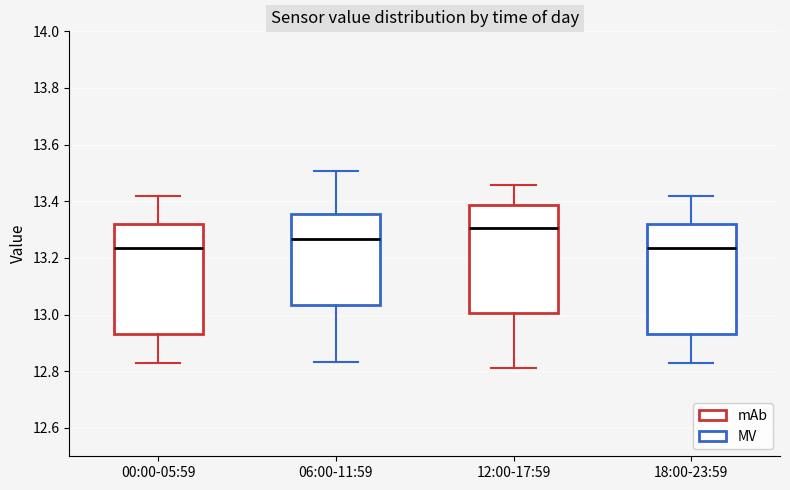

Which box has the highest median line?

12:00-17:59